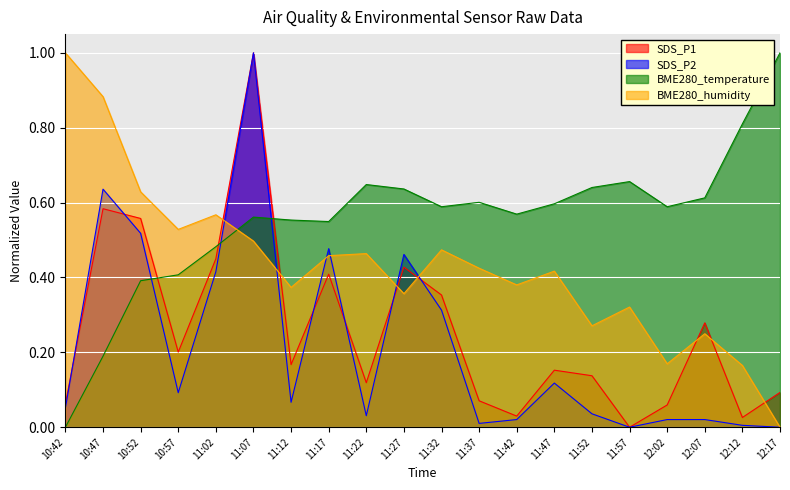

Count the BME280_humidity values in the range 0 to 1.

20